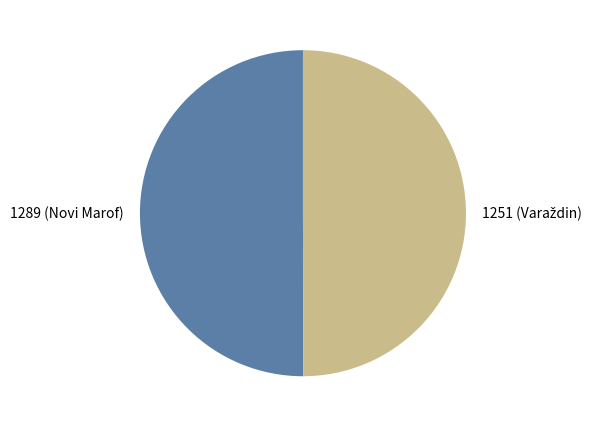

True or false: 1289 (Novi Marof) accounts for 50% of the total.

True